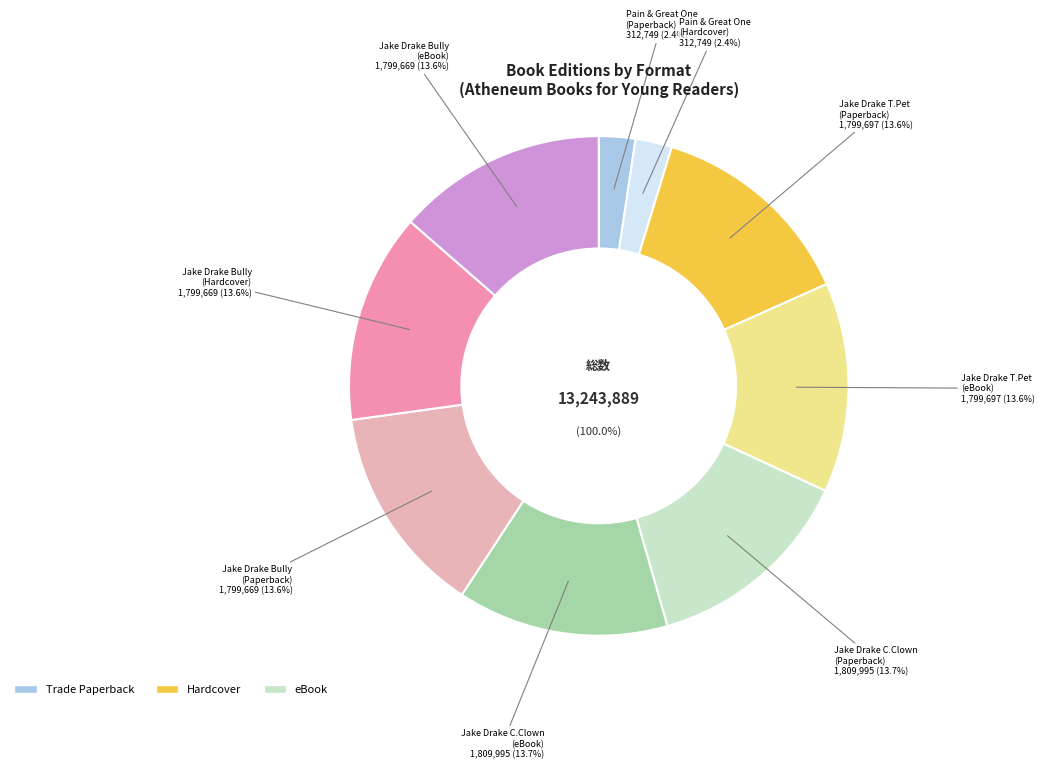

To the nearest percent, what is the difference between the largest and smallest slice percentages?

11%